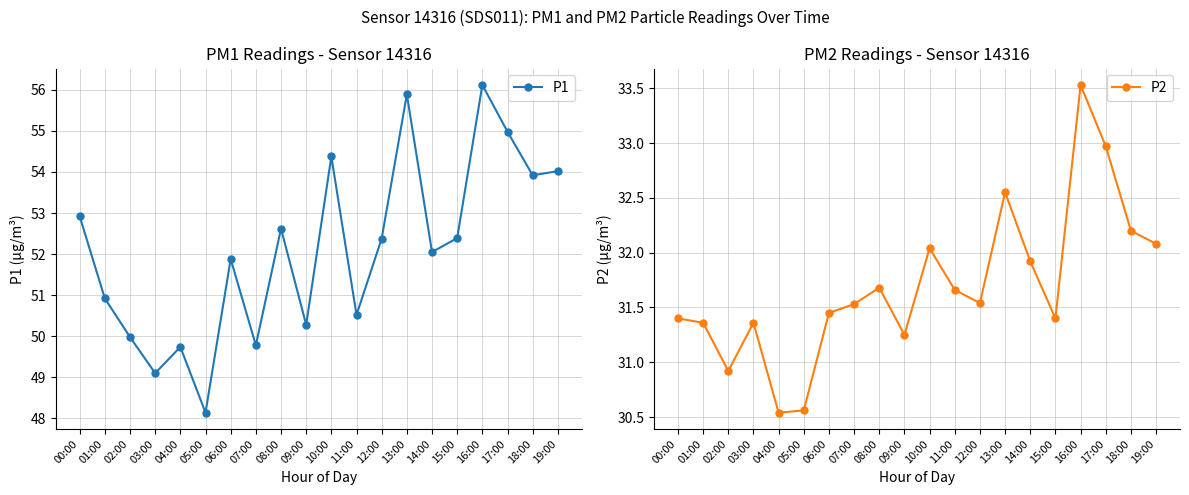

True or false: P1 has more than 0 interior local peaks.

True